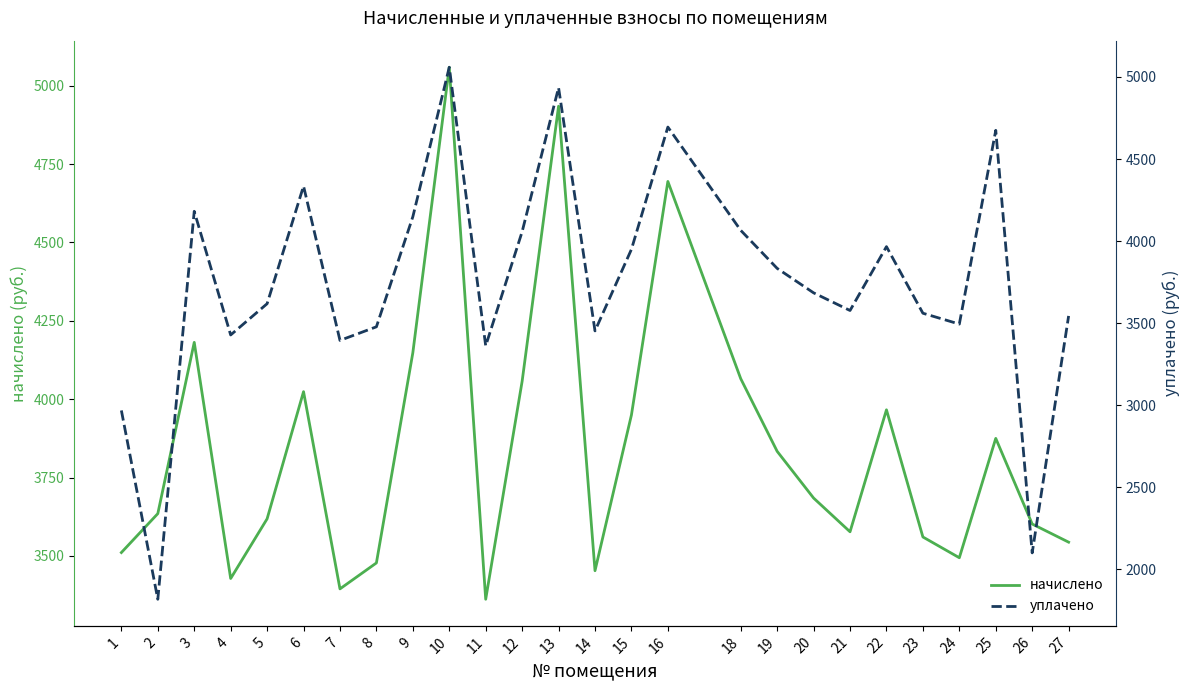

How many data points does each series have?

26